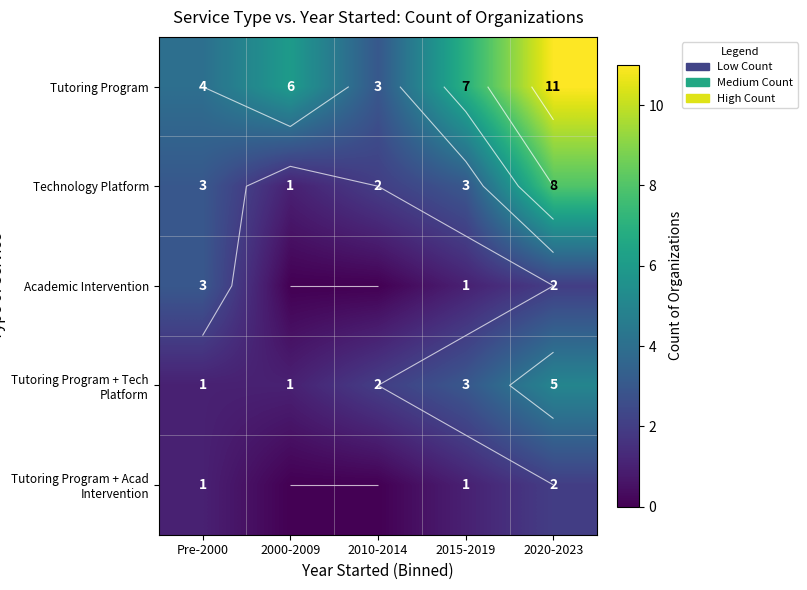

Is the value of Academic Intervention at 2020-2023 greater than the value of Tutoring Program at 2015-2019?

No